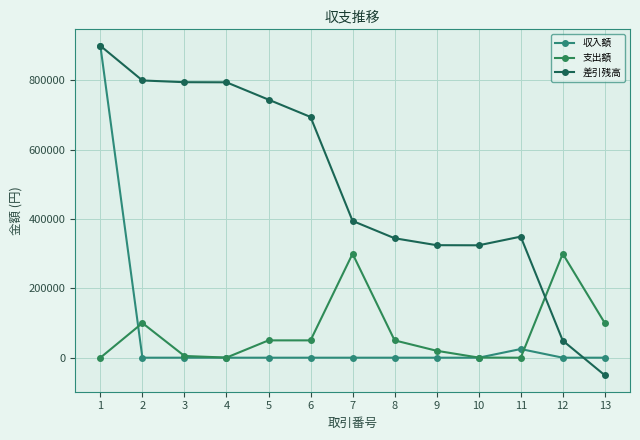

What is the total value across all series at 8?

394676